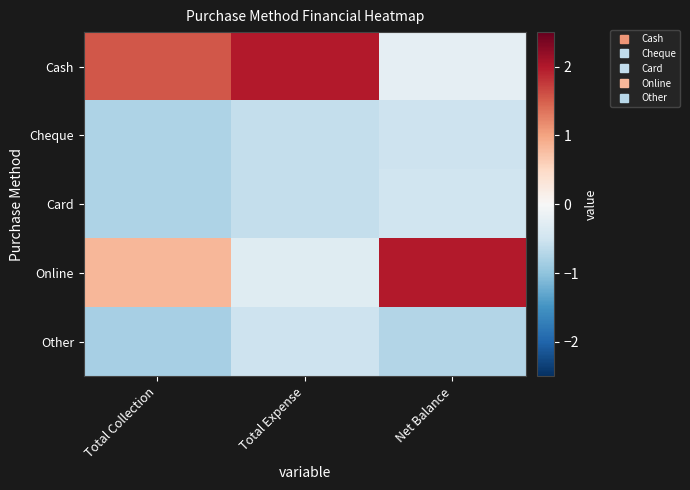

List the series in order of their peak value, highest first.

Cash, Online, Card, Other, Cheque